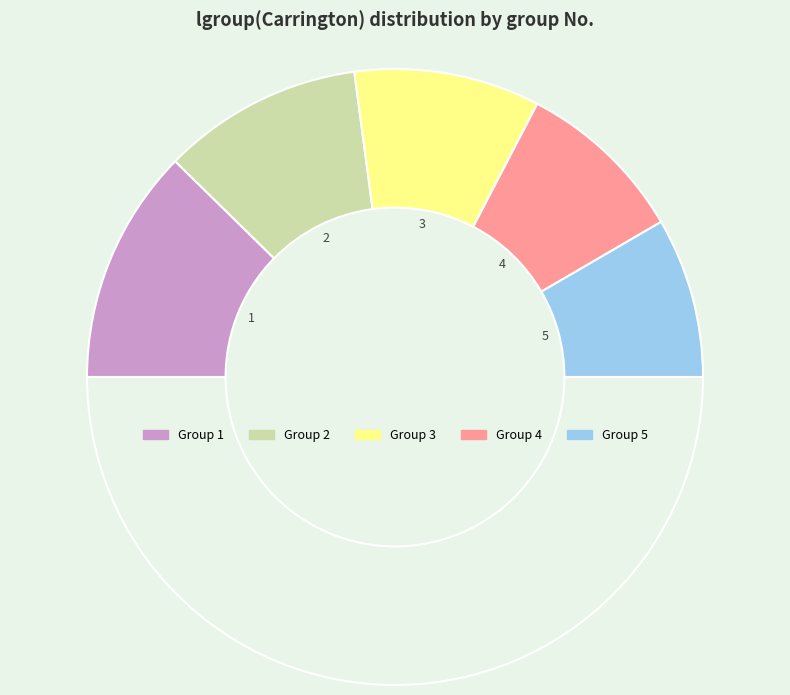

Which slice is the smallest?

5